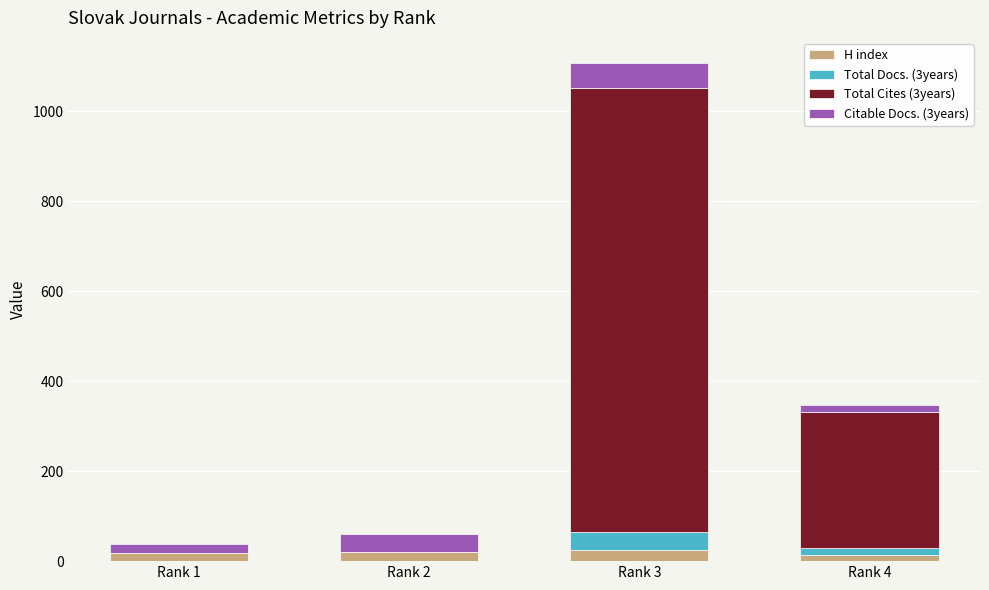

What is the maximum value for H index?

25